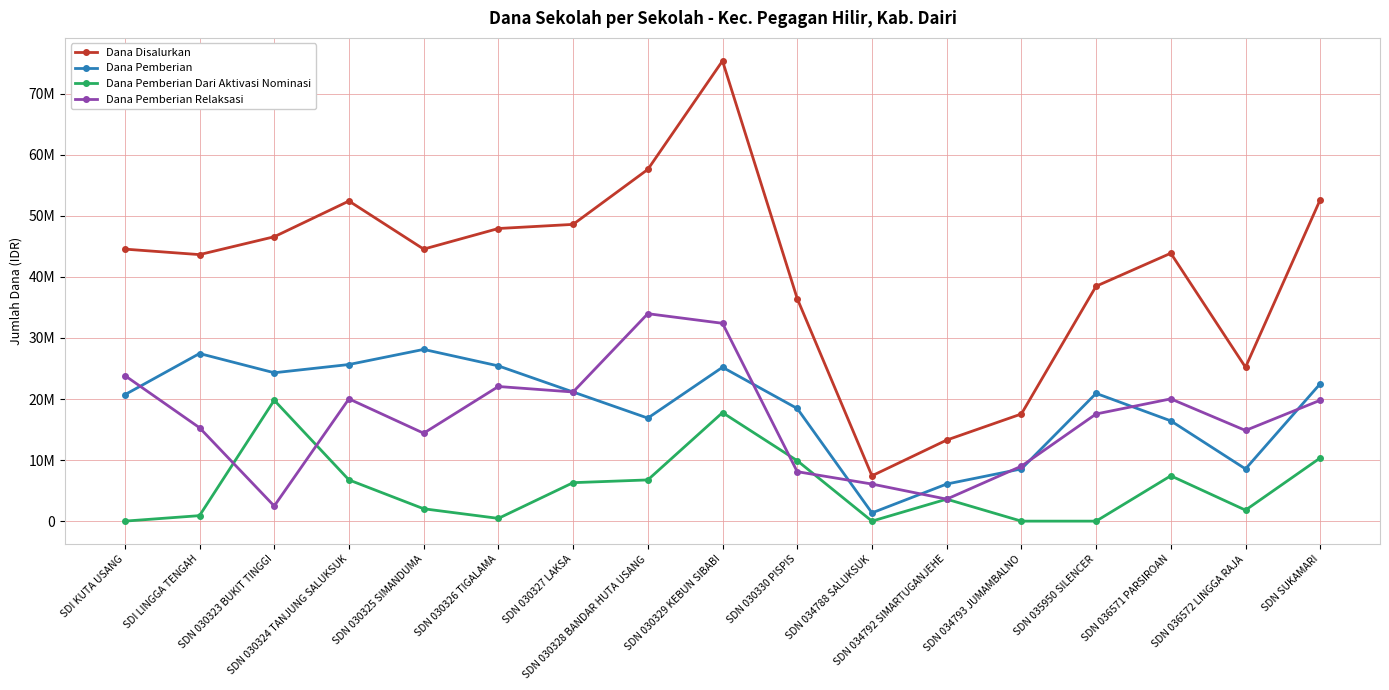

Between SDI KUTA USANG and SDN 030328 BANDAR HUTA USANG, which series saw the biggest shift?

Dana Disalurkan